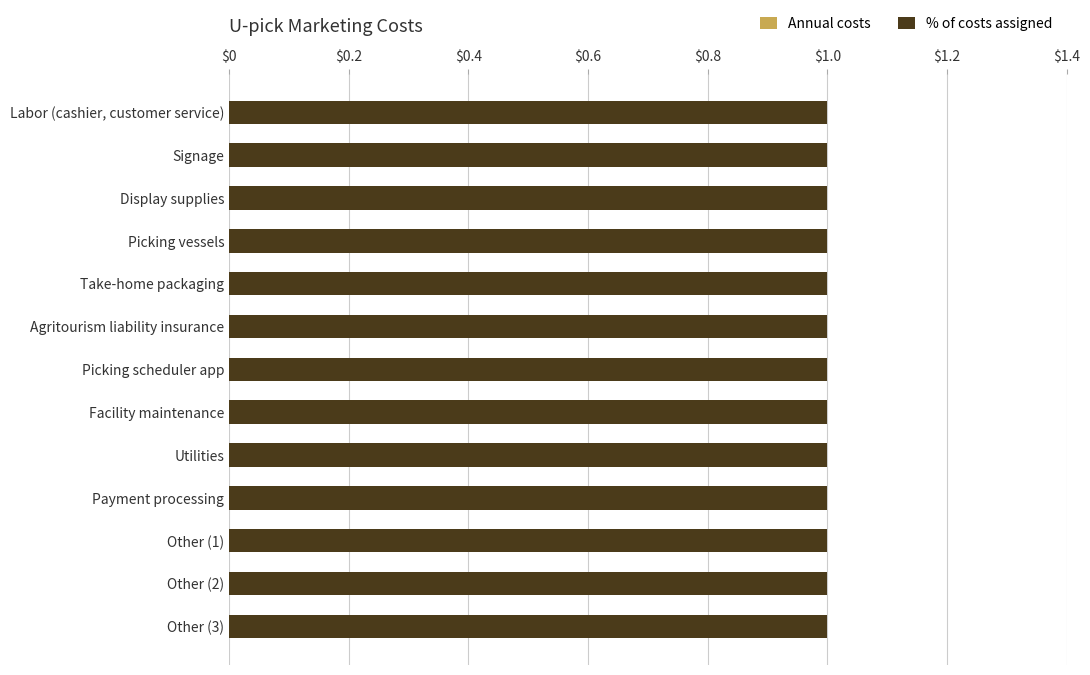

Which series has the largest range (max minus min)?

Annual costs